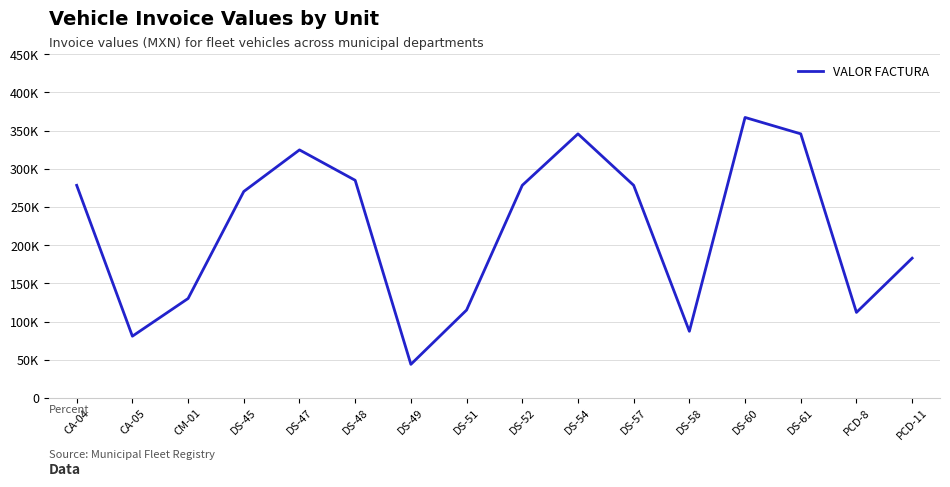

List the labels in order of value, smallest first.

DS-49, CA-05, DS-58, PCD-8, DS-51, CM-01, PCD-11, DS-45, CA-04, DS-52, DS-57, DS-48, DS-47, DS-54, DS-61, DS-60